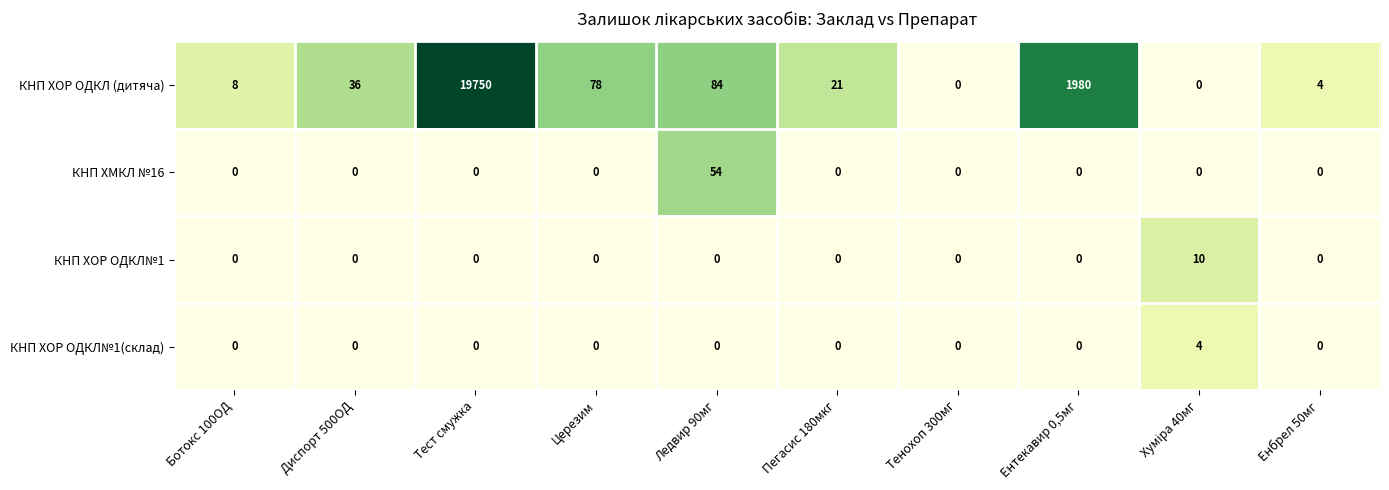

Is it true that КНП ХМКЛ №16 equals 21 at Ентекавир 0,5мг?

False